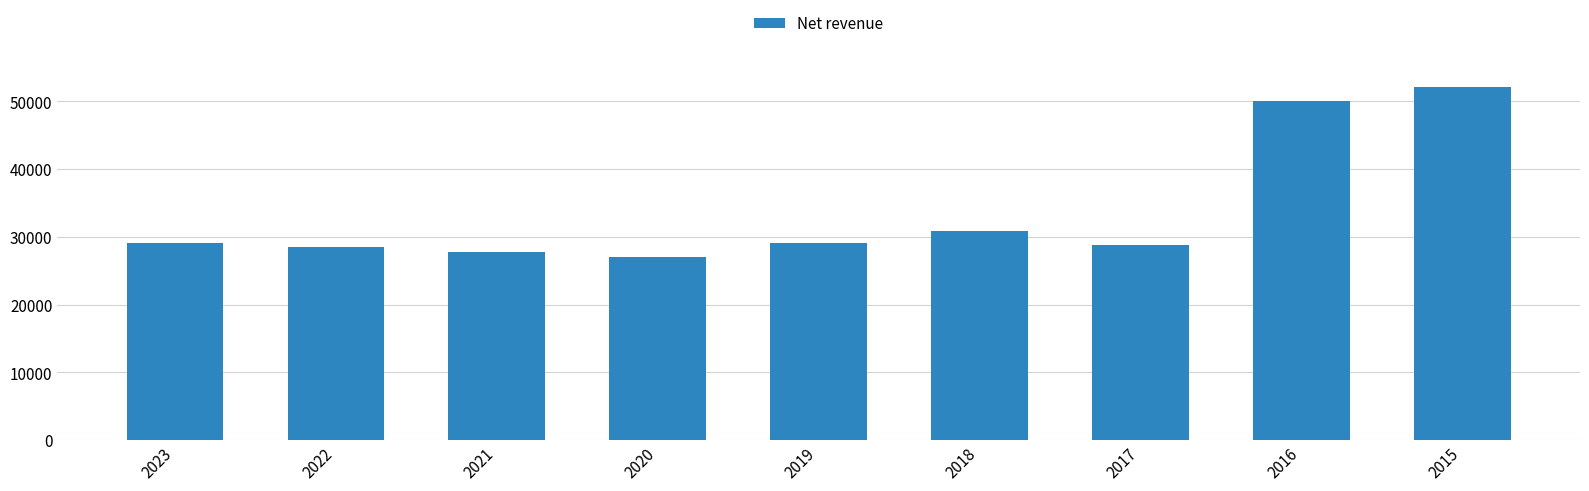

At which category does the chart reach its minimum across all series?

2020